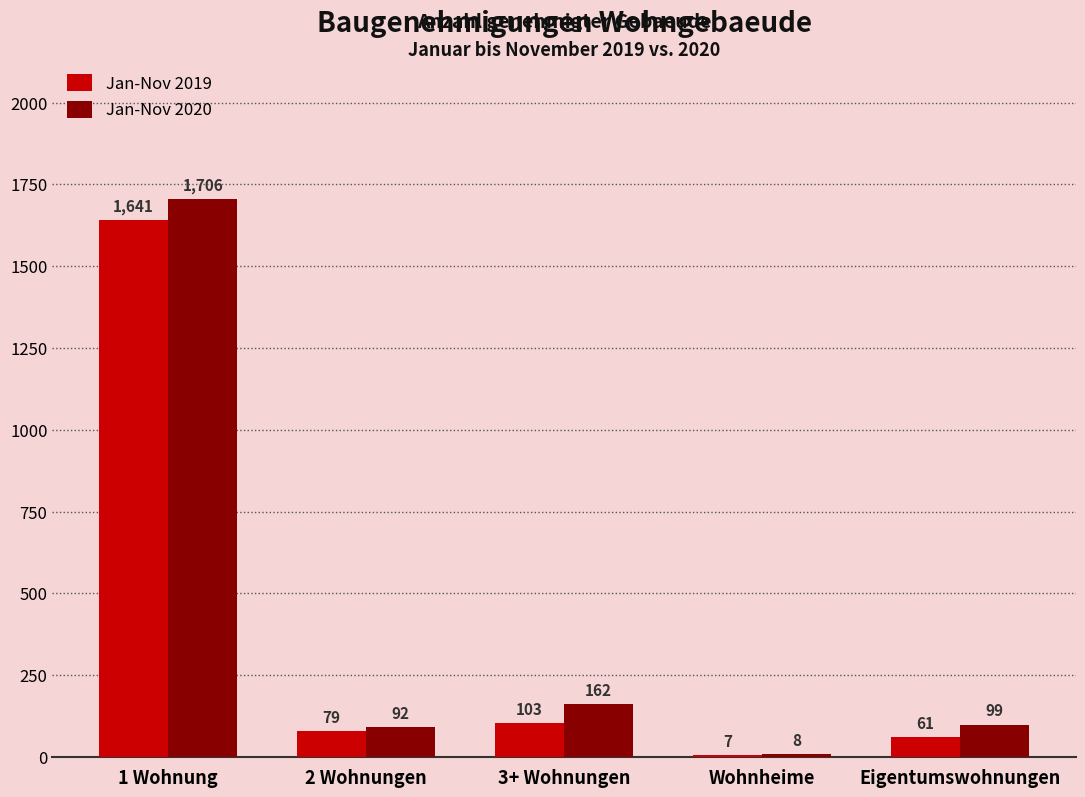

What is the spread (max minus min) of values at 2 Wohnungen?

13